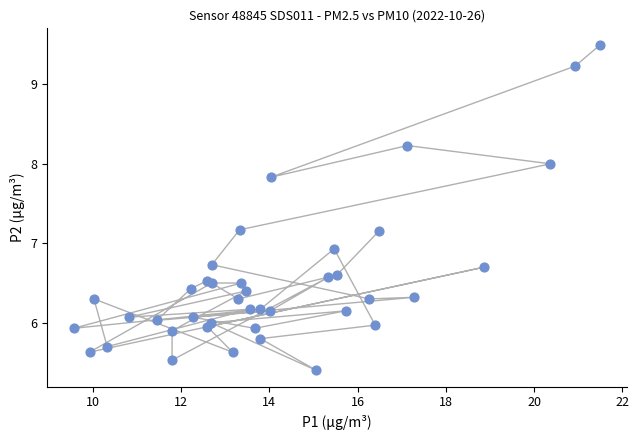

What Y value in the scatter plot is closest to 7?

6.9